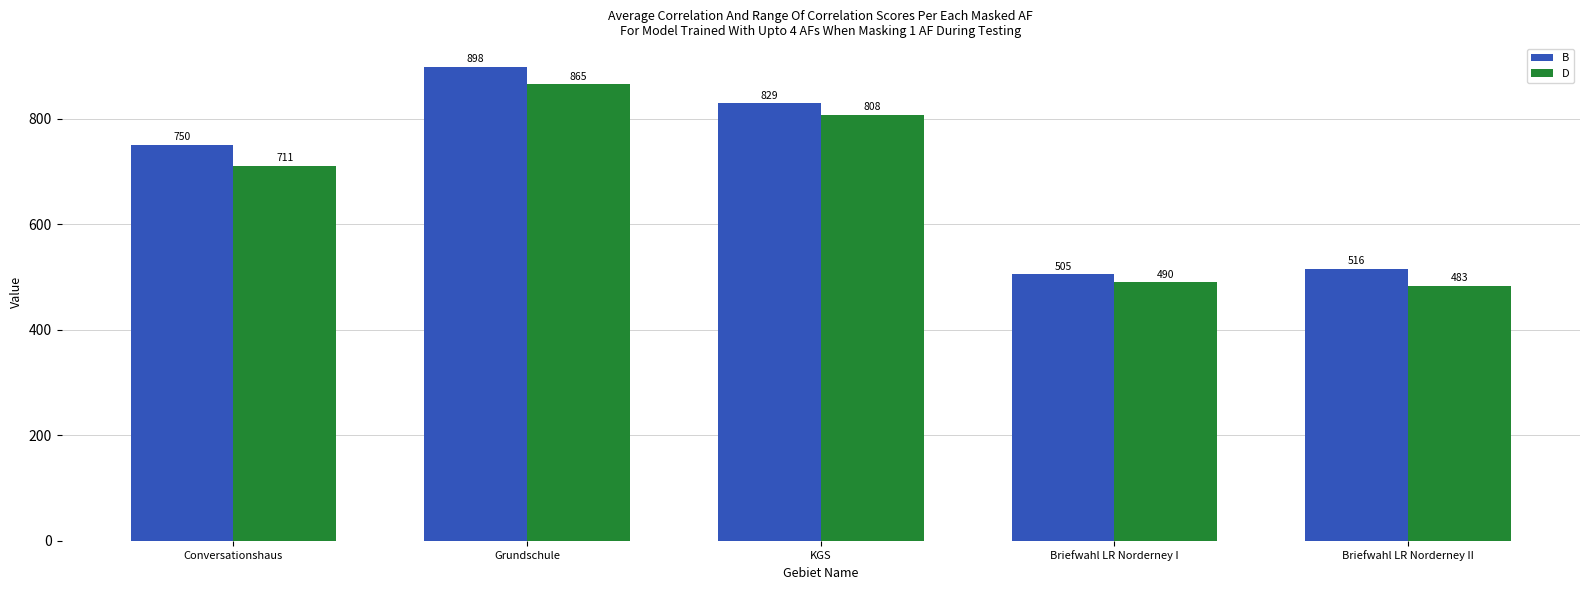

Rank the series at Briefwahl LR Norderney II from highest to lowest value.

B, D